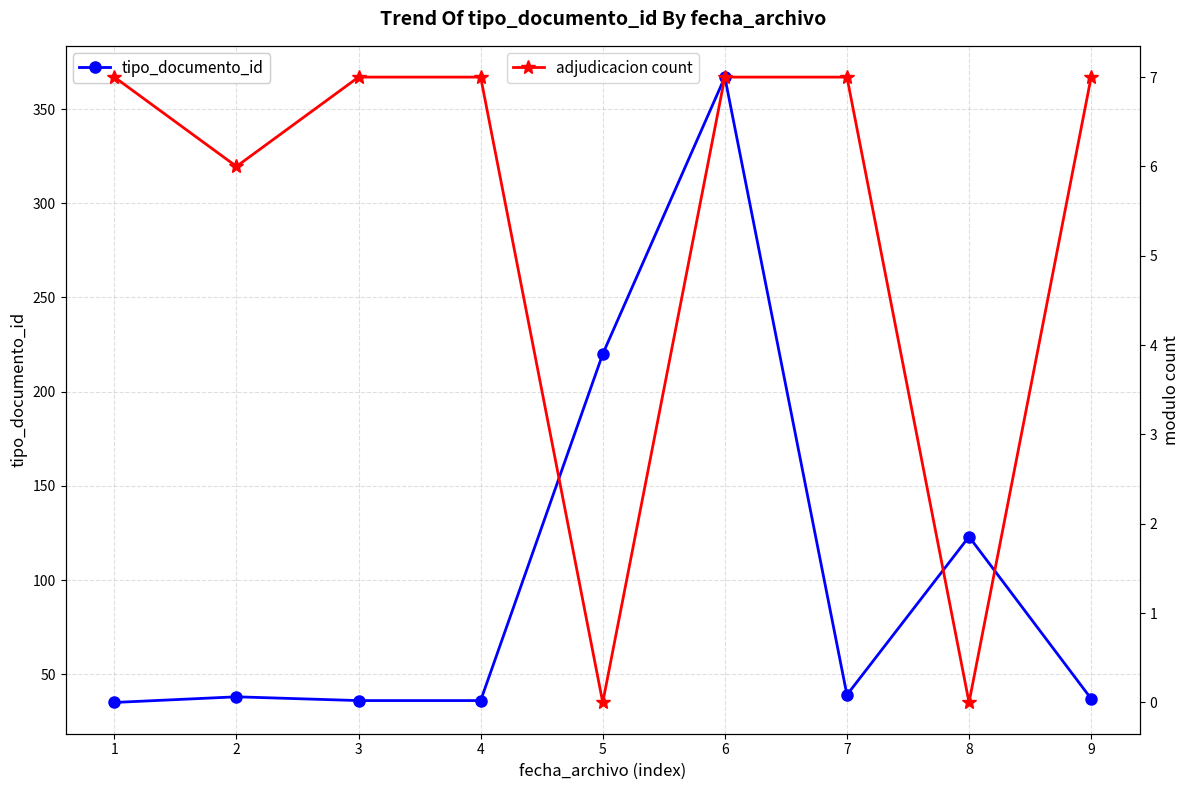

Rank the categories by tipo_documento_id value from highest to lowest.

6, 5, 8, 7, 2, 9, 3, 4, 1